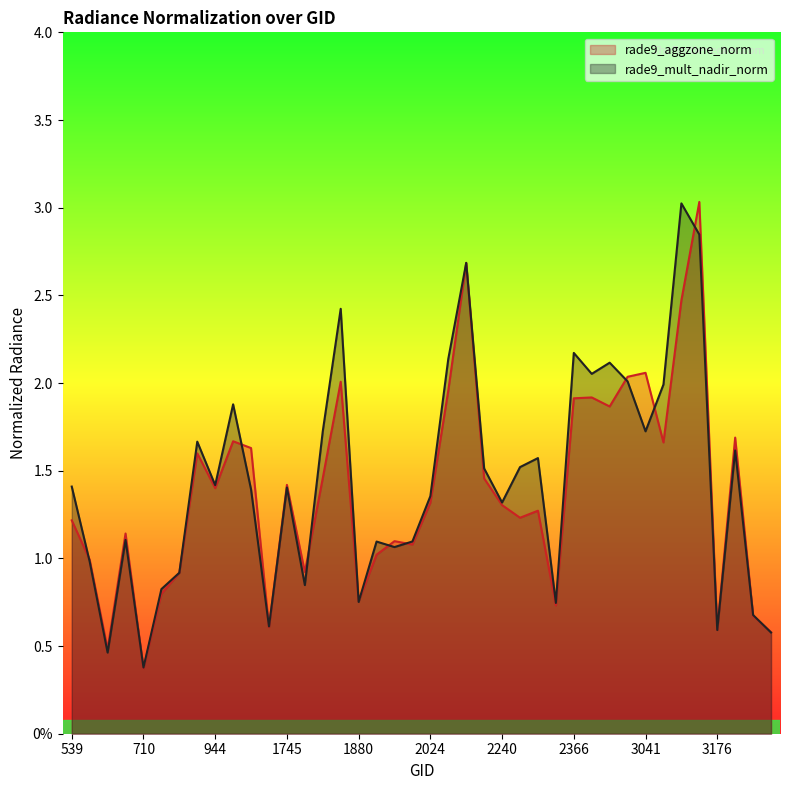

How many data points in rade9_aggzone_norm are above 1?

28